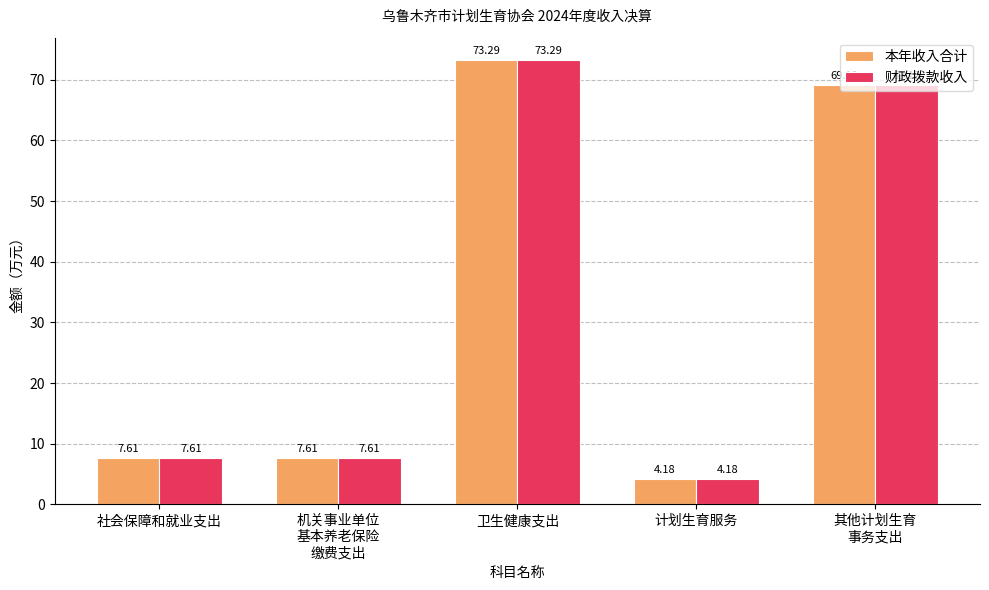

Where does the 本年收入合计 series first go above 7?

社会保障和就业支出